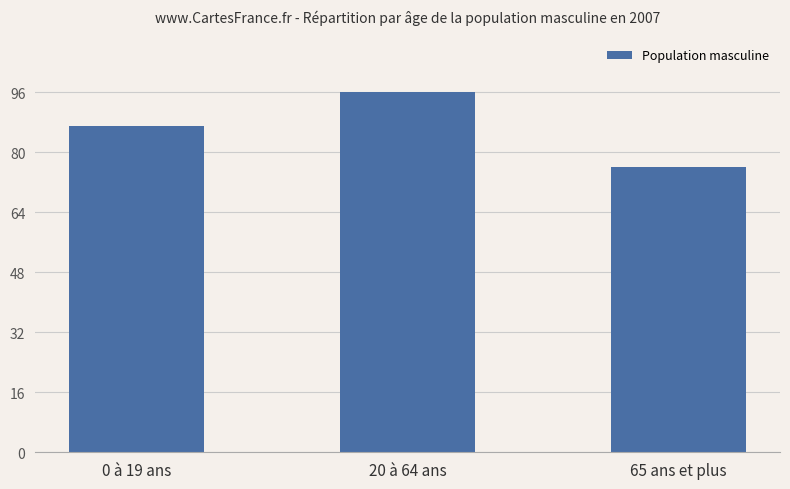

What is the smallest value displayed?

76